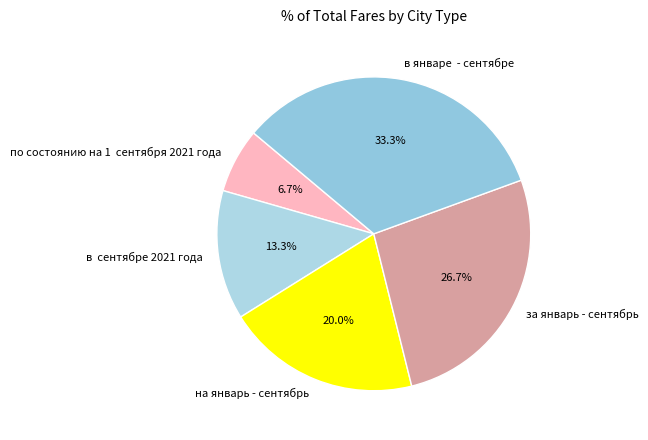

To the nearest percent, what percentage of the pie is на январь - сентябрь?

20%